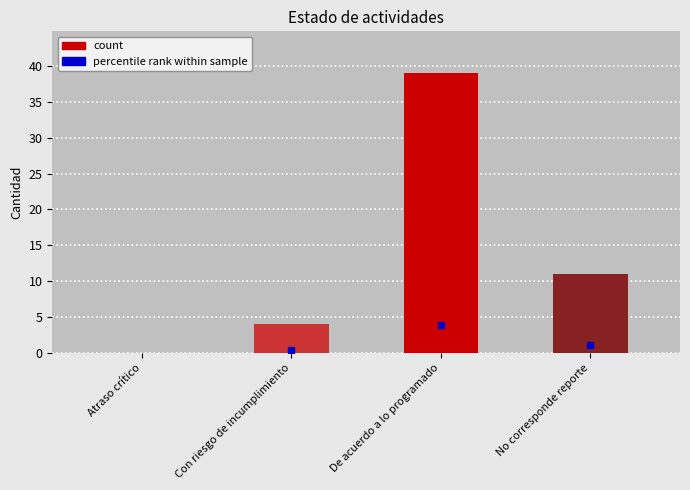

Count the number of data series in this chart.

1